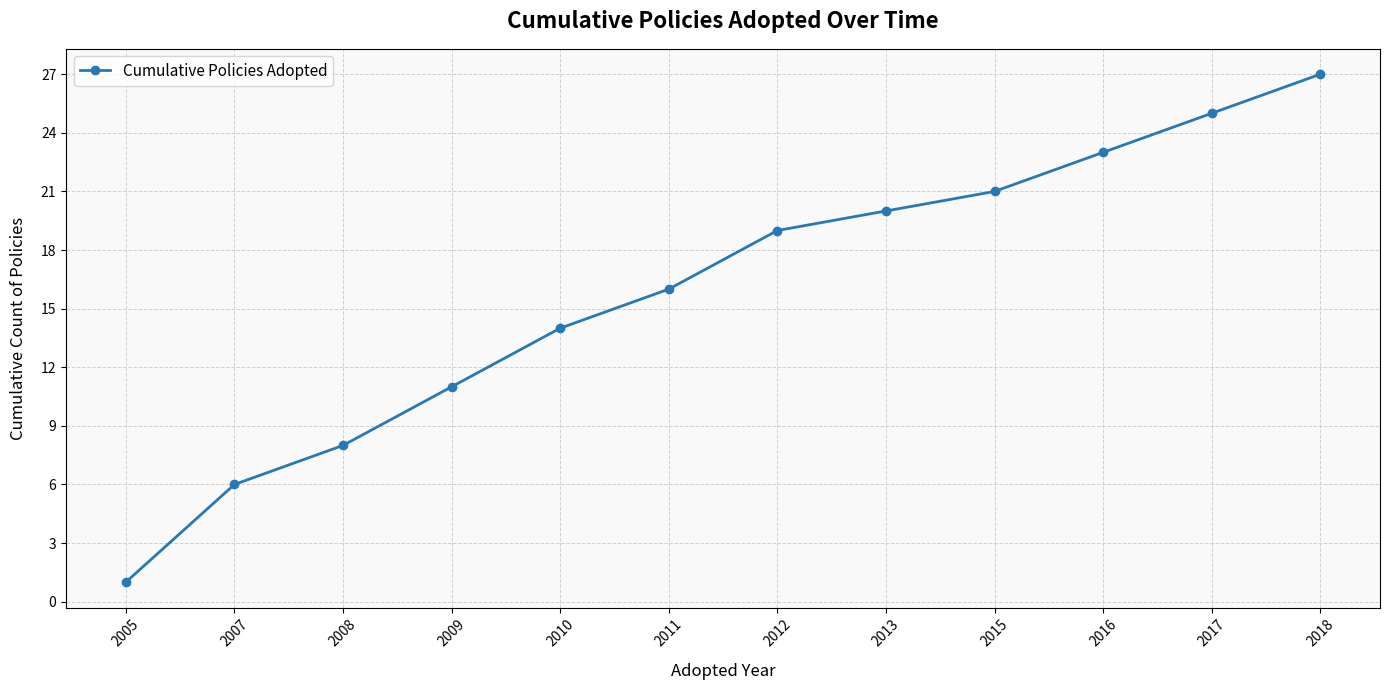

Is this an area chart (filled region under the line)?

No